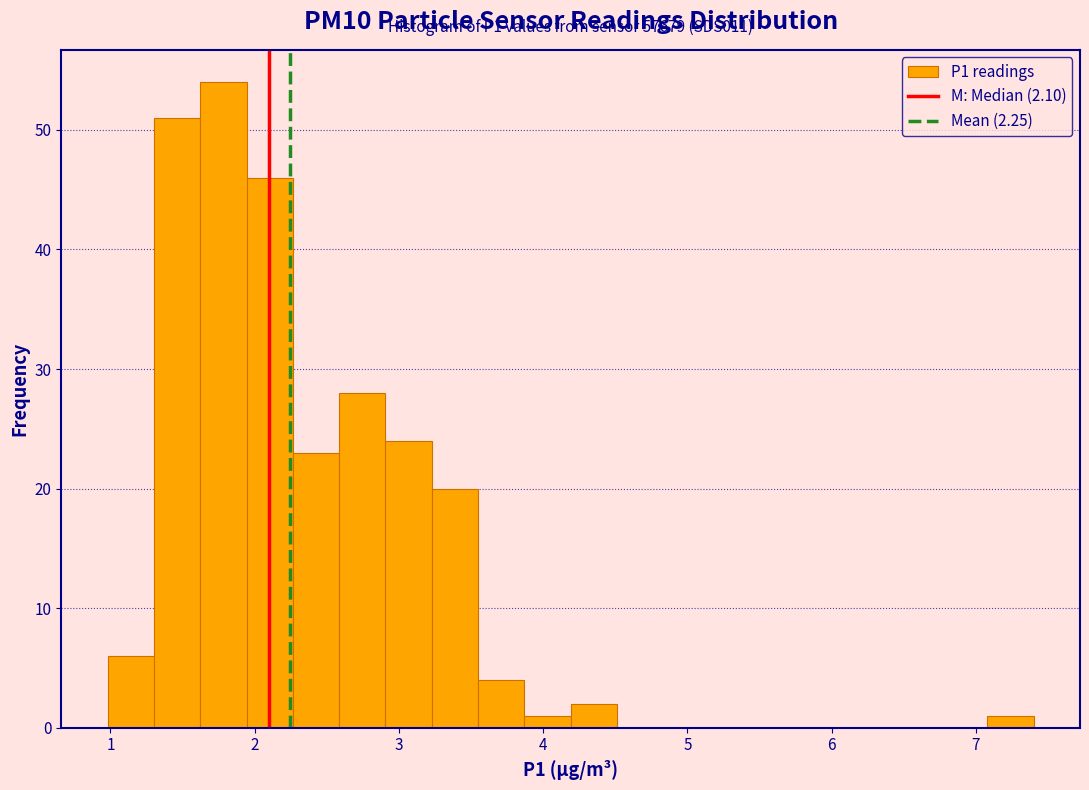

Read against the x-axis, roughly where is the centre of the tallest bar?

1.8